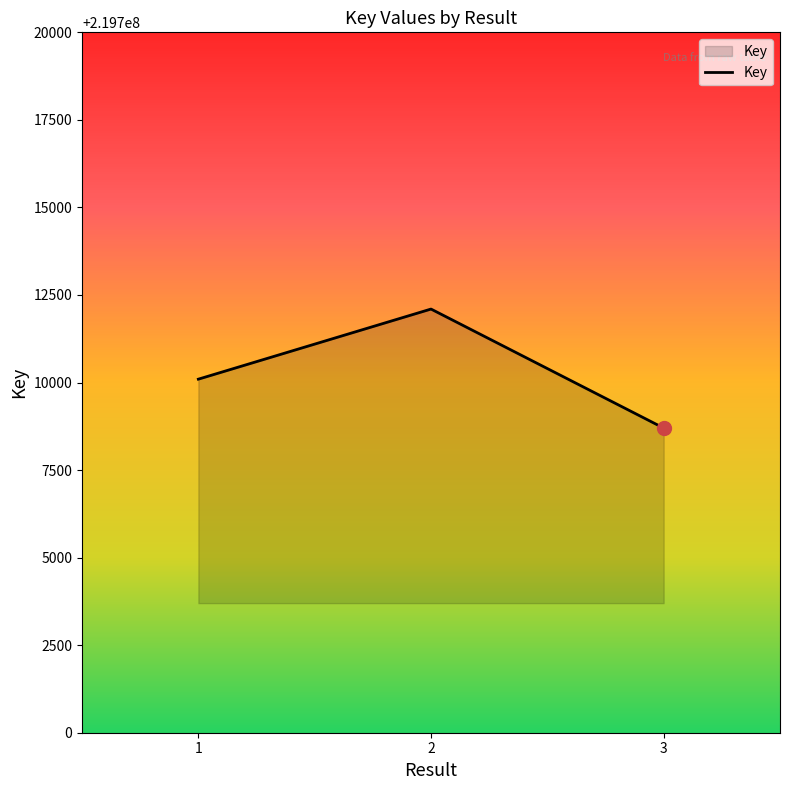

Between 2 and 3, which is larger?

2